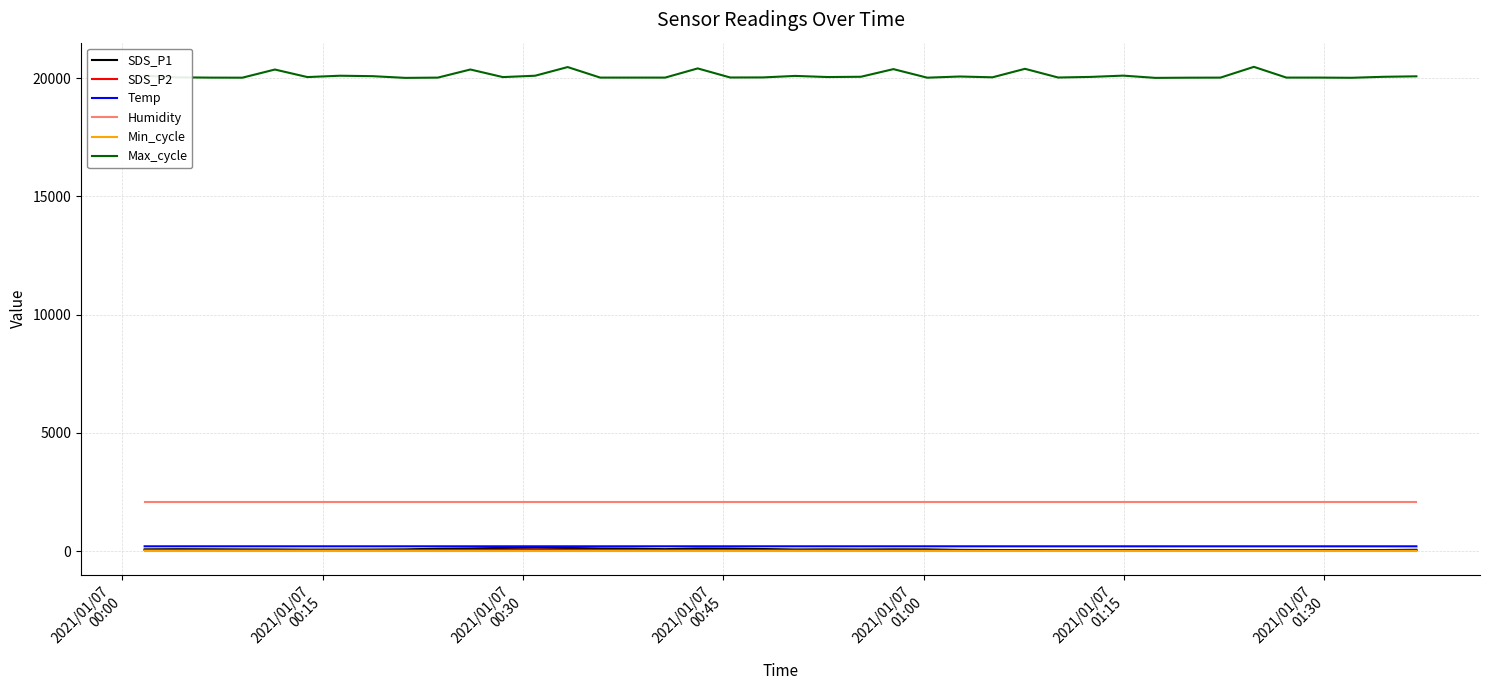

True or false: Humidity and Temp cross at least once.

False